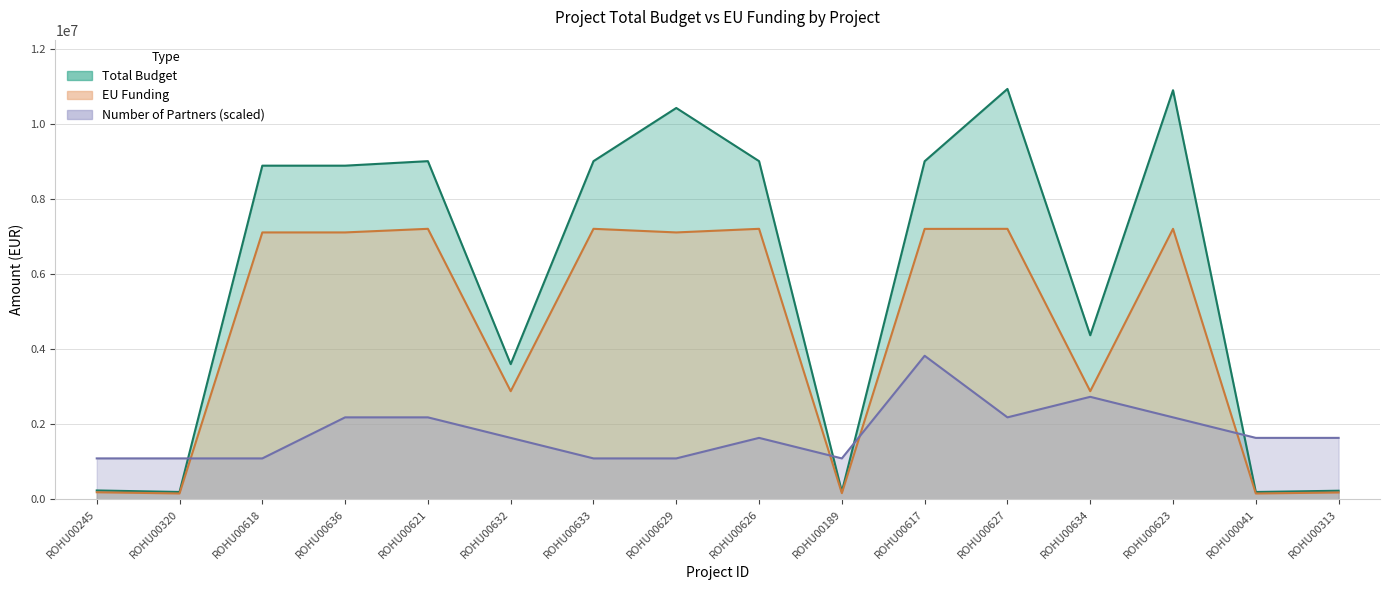

How many lines are shown in the chart?

3